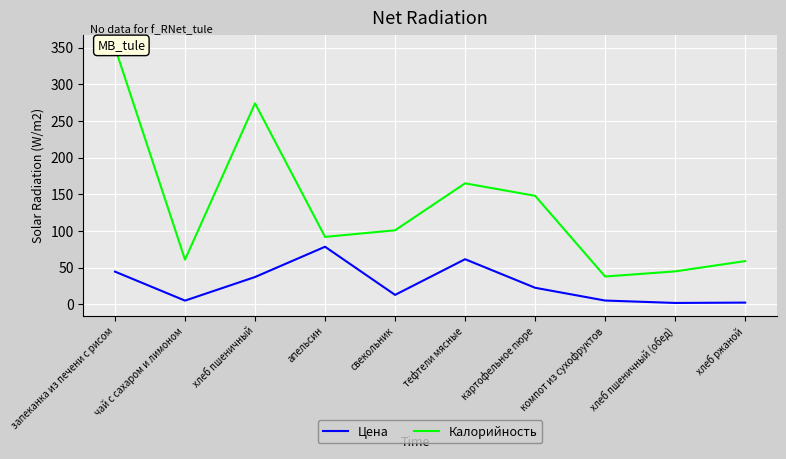

What is the difference between the maximum and minimum values in the Цена series?

76.6